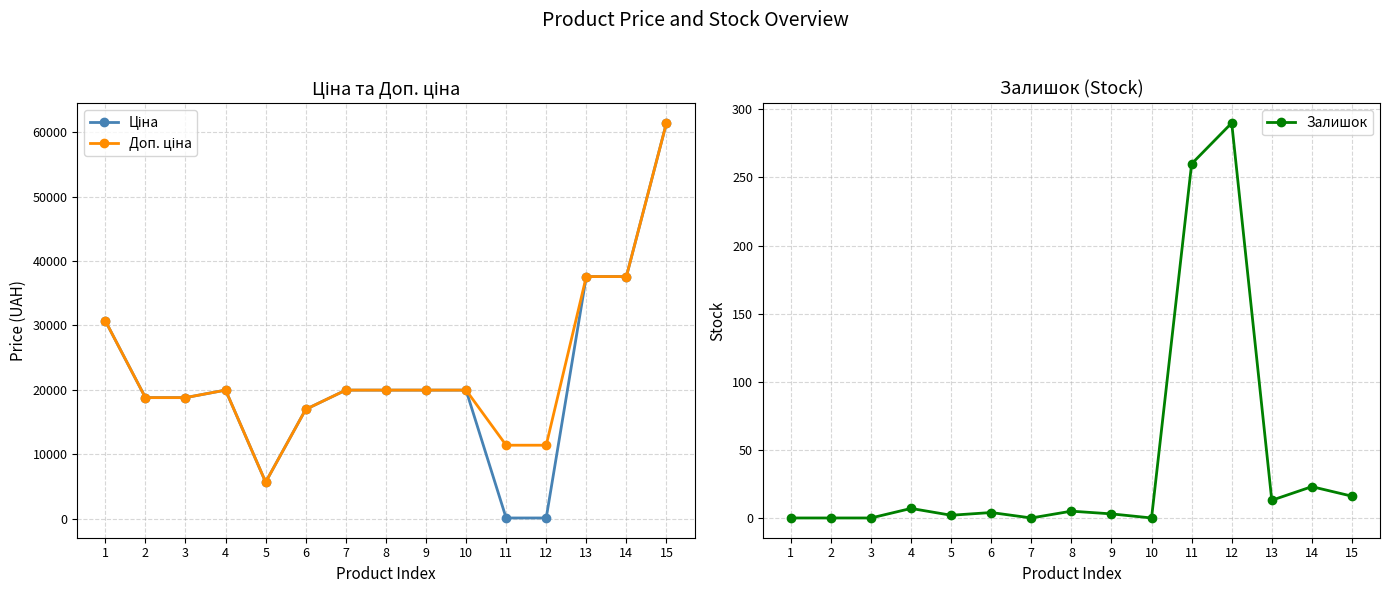

What is the spread (max minus min) of values at 1?

30717.1